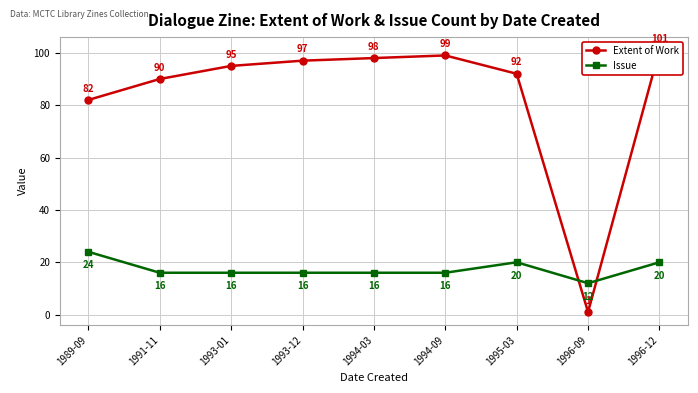

Which series has the largest total across all categories?

Extent of Work